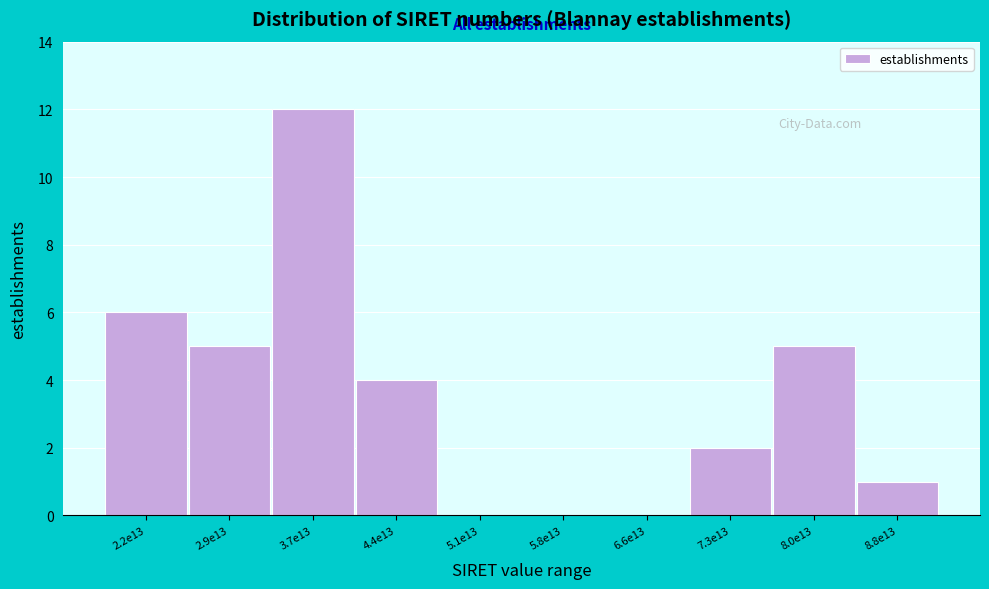

Reading left to right, list all the values displayed in this chart.

2.2e13=6	2.9e13=5	3.7e13=12	4.4e13=4	5.1e13=0	5.8e13=0	6.6e13=0	7.3e13=2	8.0e13=5	8.8e13=1